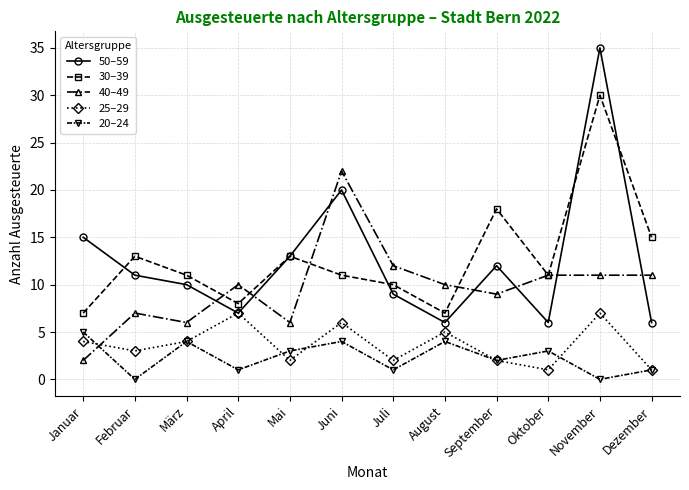

True or false: 20–24 and 50–59 intersect in this chart.

False